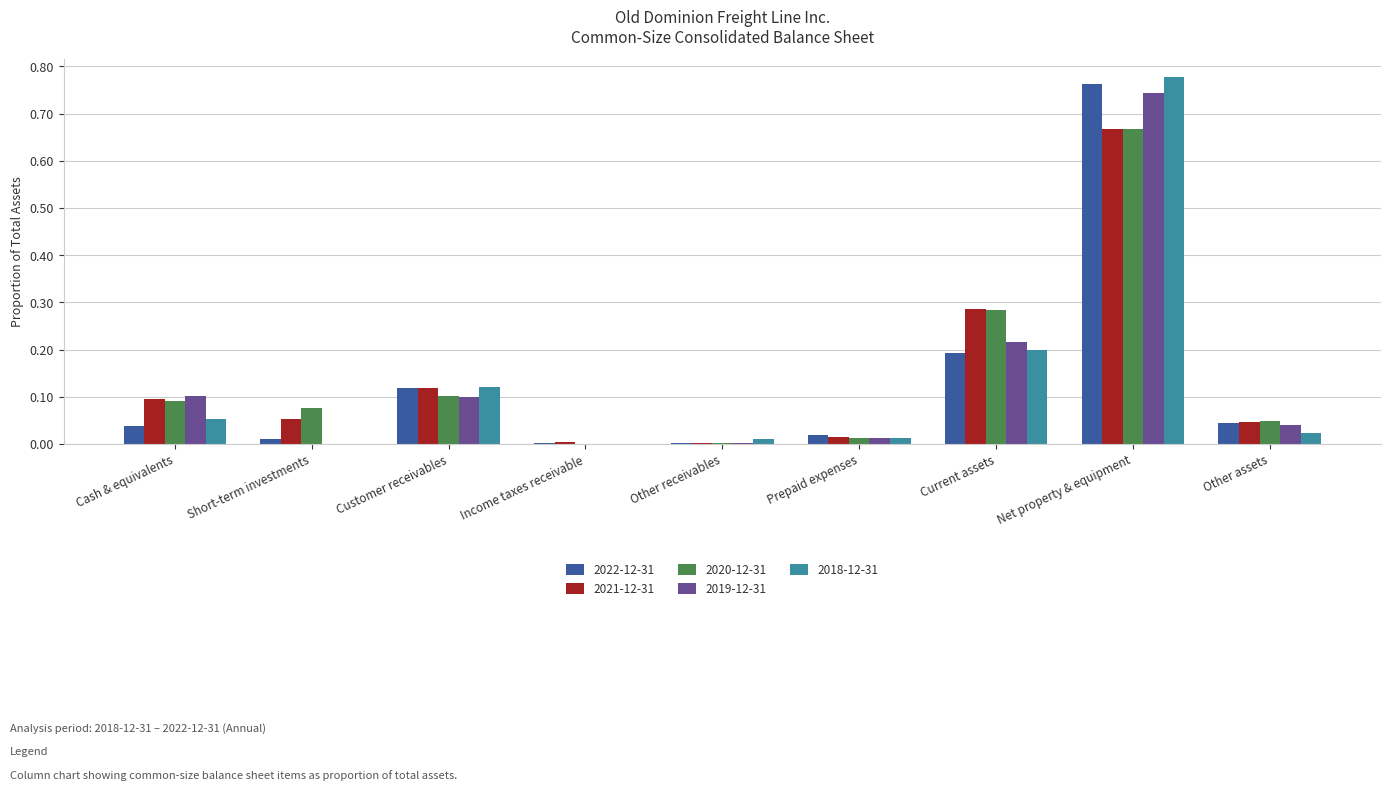

Is it true that 2019-12-31 equals 0.0 at Cash & equivalents?

False